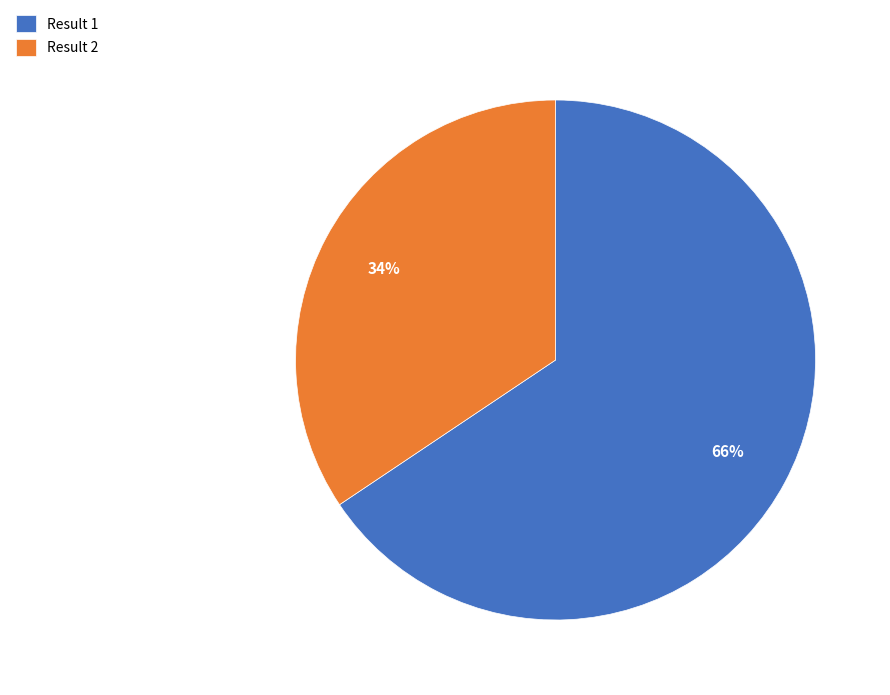

What is the smallest slice in the pie chart?

Result 2